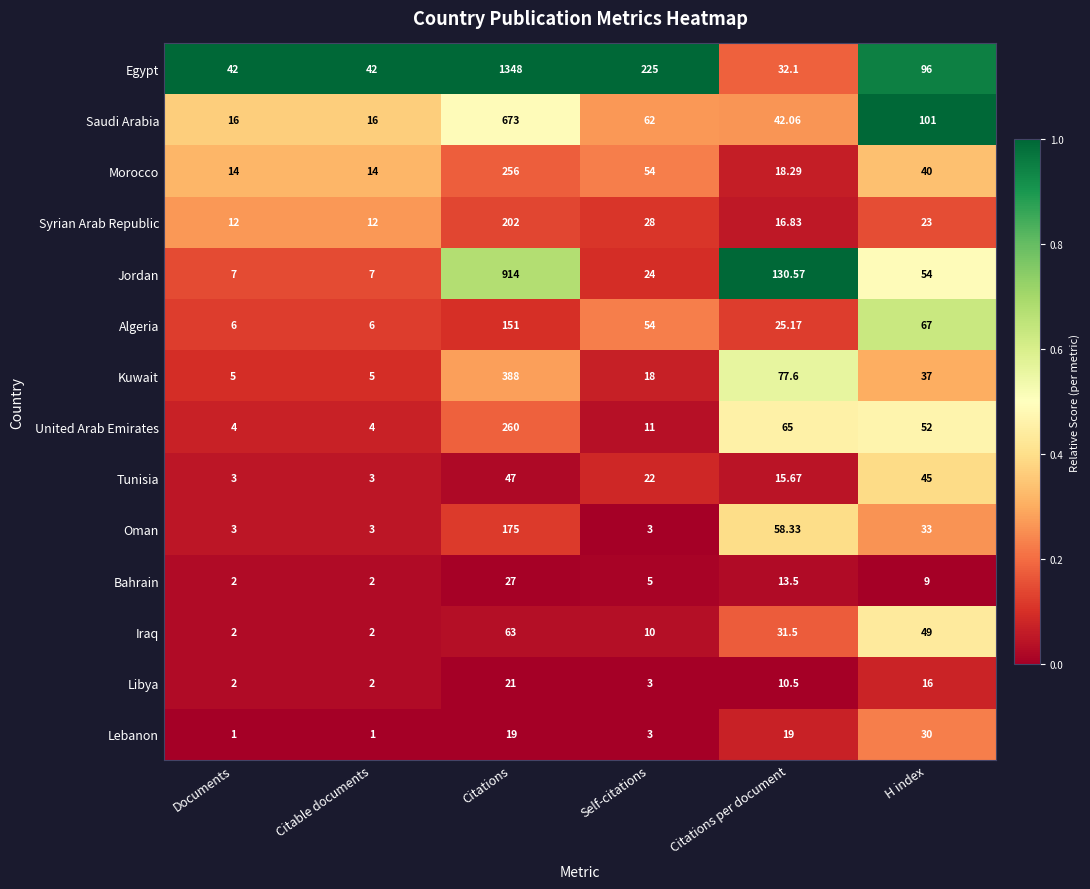

At which label does Kuwait reach its peak?

Citations